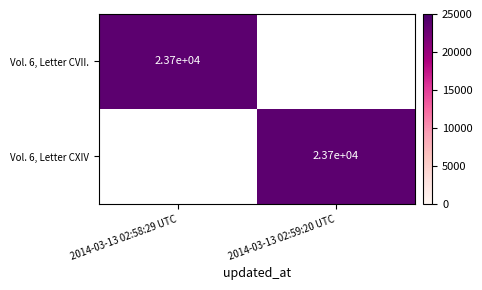

What is the approximate value of Vol. 6, Letter CXIV at 2014-03-13 02:59:20 UTC?

23697.0